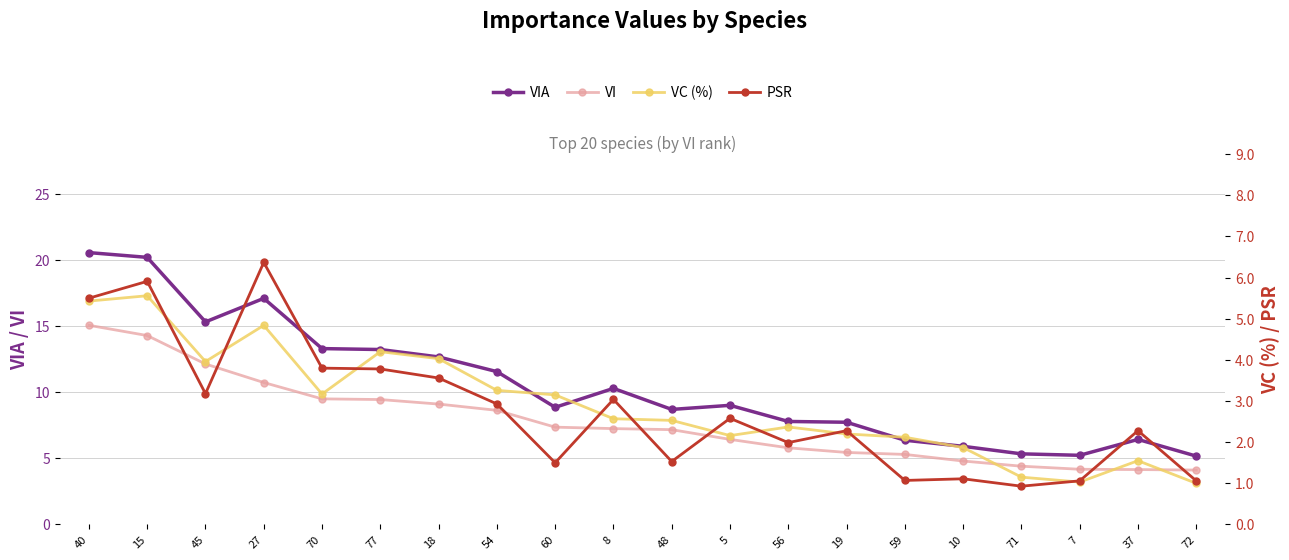

What is the difference between the VI values at 72 and 40?

10.9